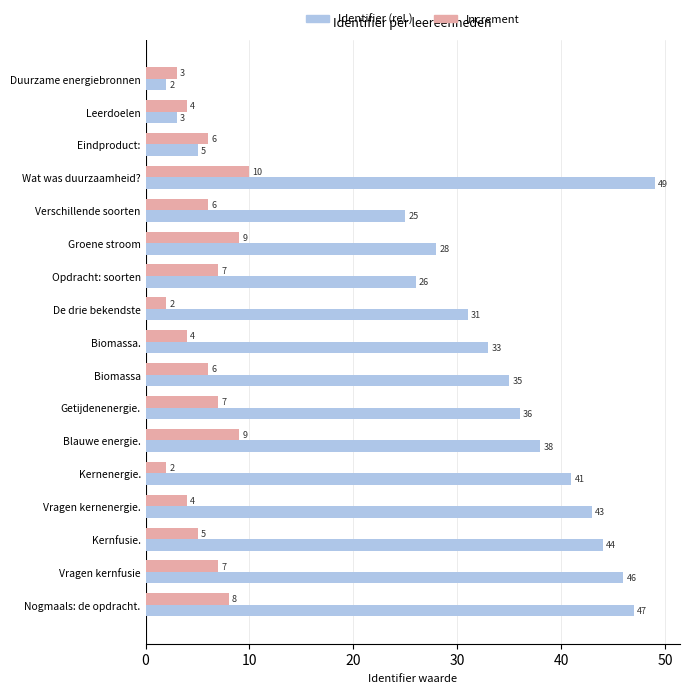

How many values in the Identifier (rel.) series are below 35?

8